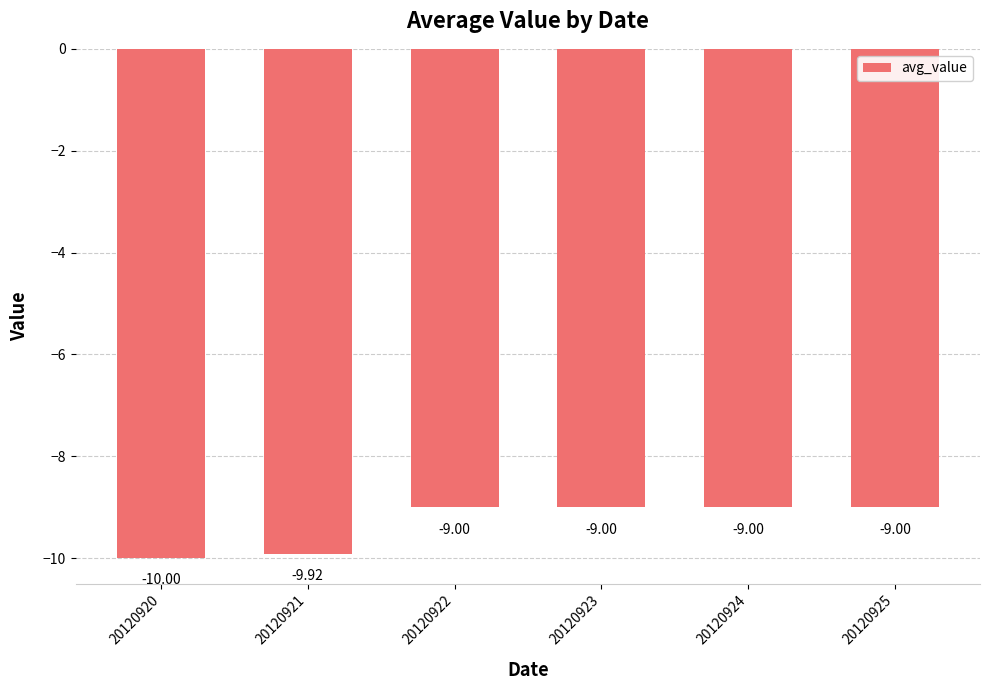

What is the difference between the values at 20120923 and 20120920?

1.0